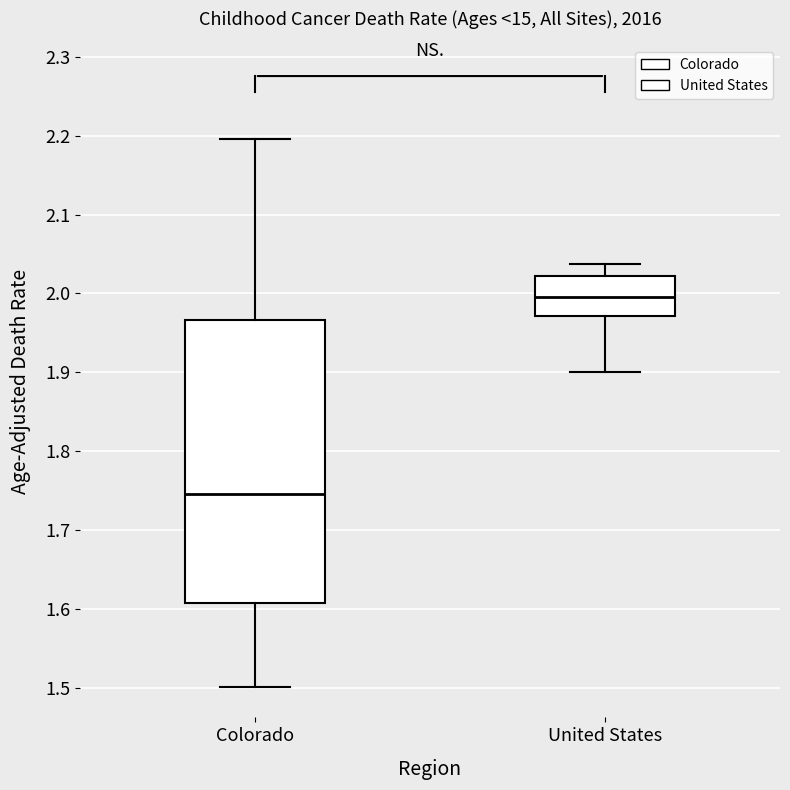

Reading left to right, transcribe this box plot: for each box, give where its median line is, the range the box spans, and where its two whiskers end, as read against the y-axis. The values are not printed on the chart, so give them approximately, as read against the axis.

Colorado: median 1.75, box 1.61 to 1.97, whiskers 1.50 to 2.20
United States: median 2.00, box 1.97 to 2.02, whiskers 1.90 to 2.04